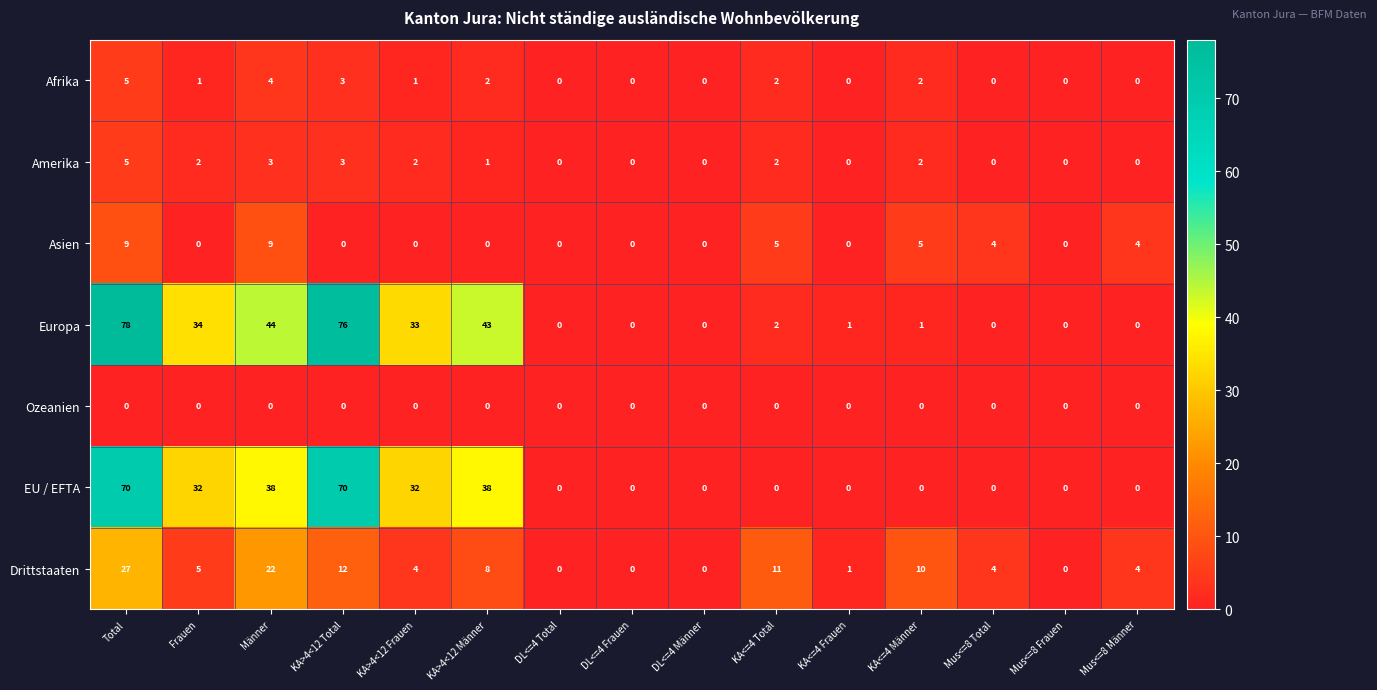

What is the difference between the highest and lowest values at KA>4<12 Frauen?

33